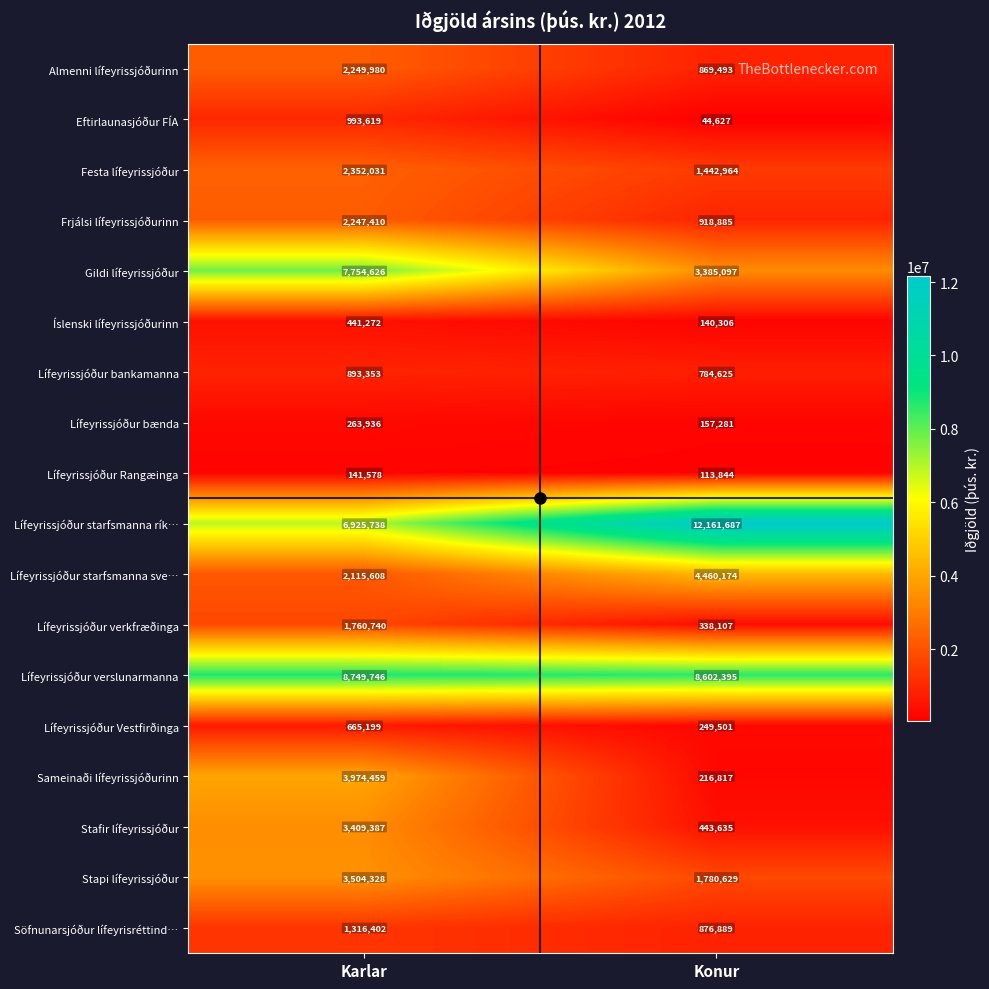

At which category is the sum across all series the highest?

Karlar